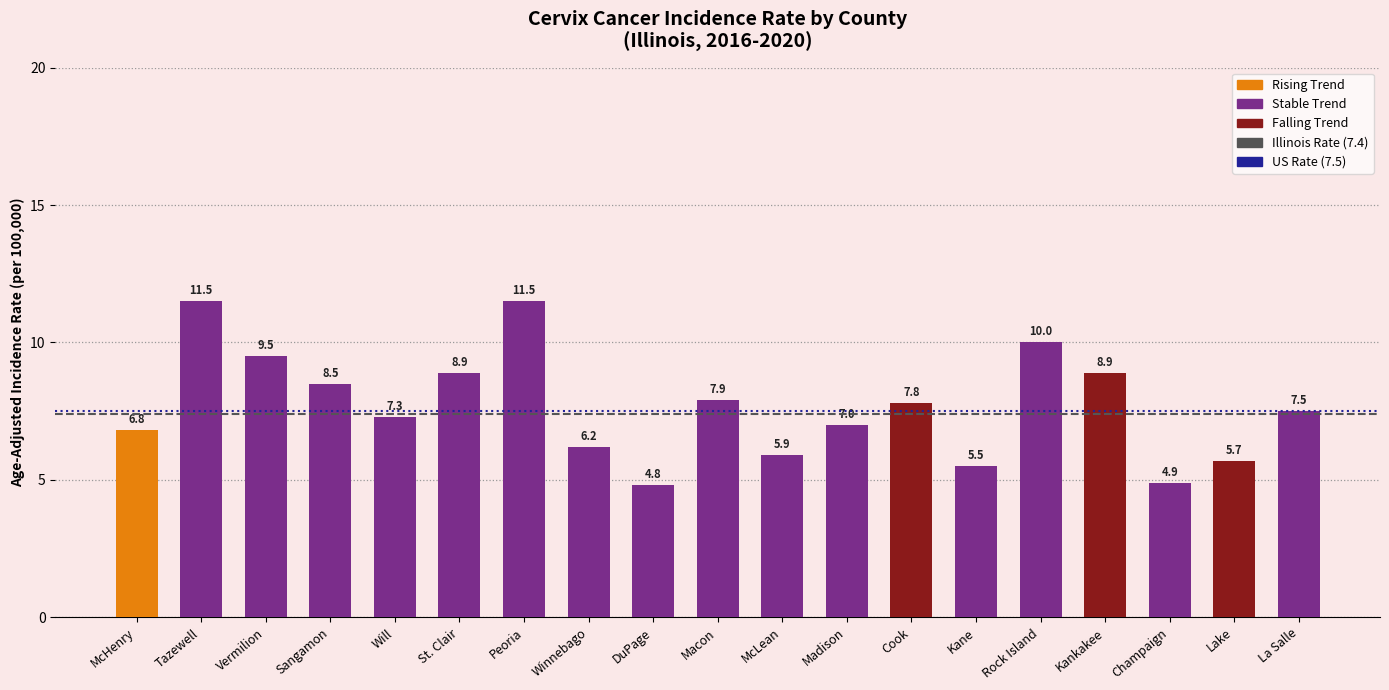

Which has a higher value, Champaign or McLean?

McLean